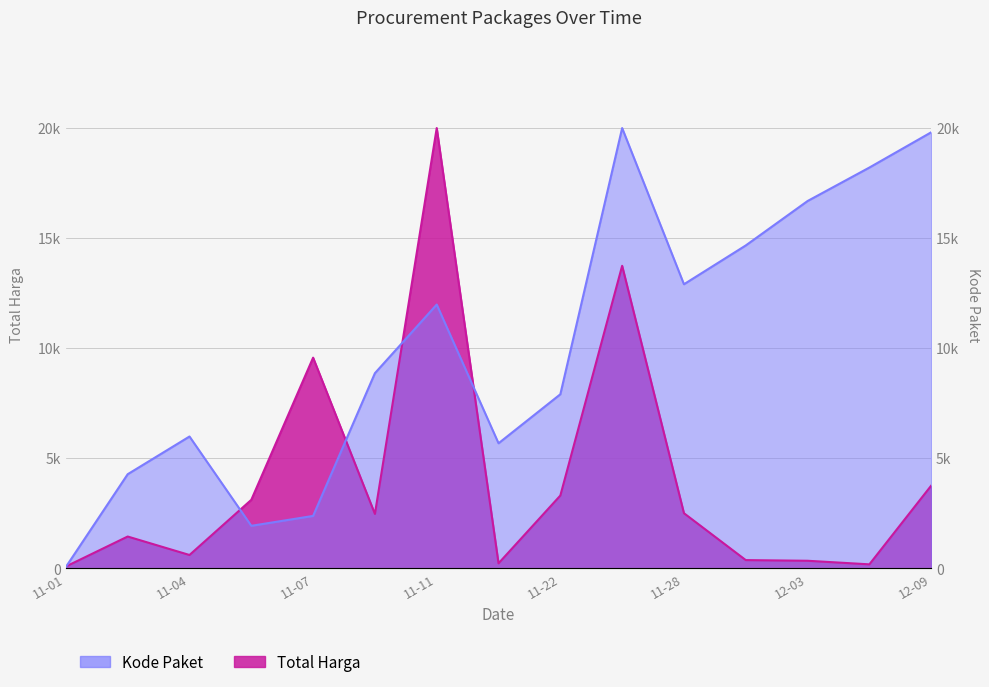

At which category does Total Harga (M) reach its first local peak?

2021-11-03